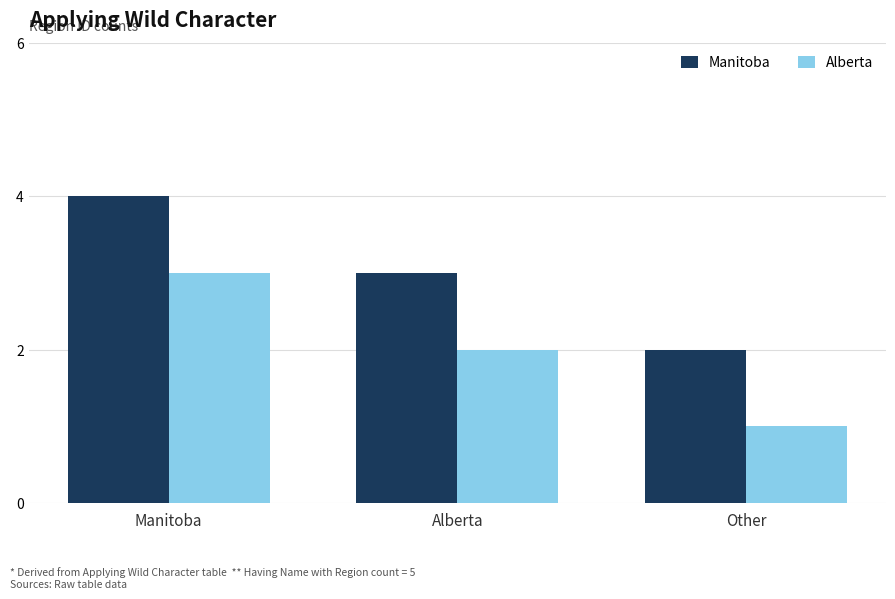

The value of Alberta at Manitoba is 5. True or false?

False